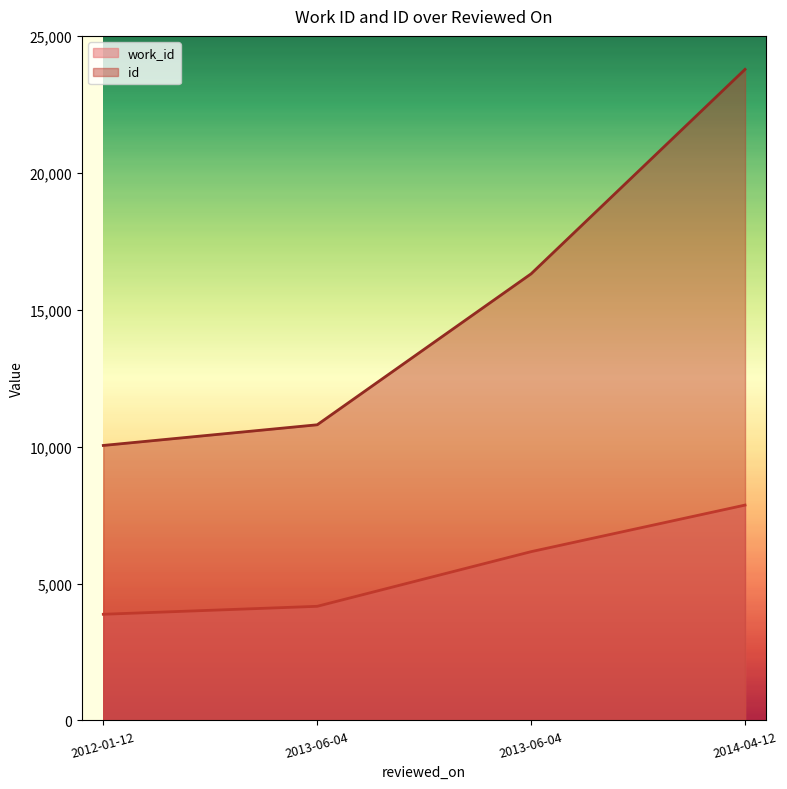

True or false: work_id and id intersect in this chart.

False